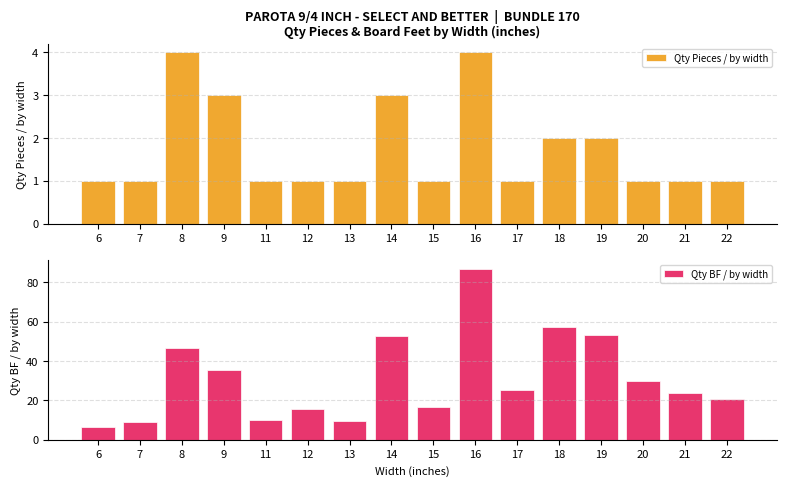

How many groups of bars are there?

16